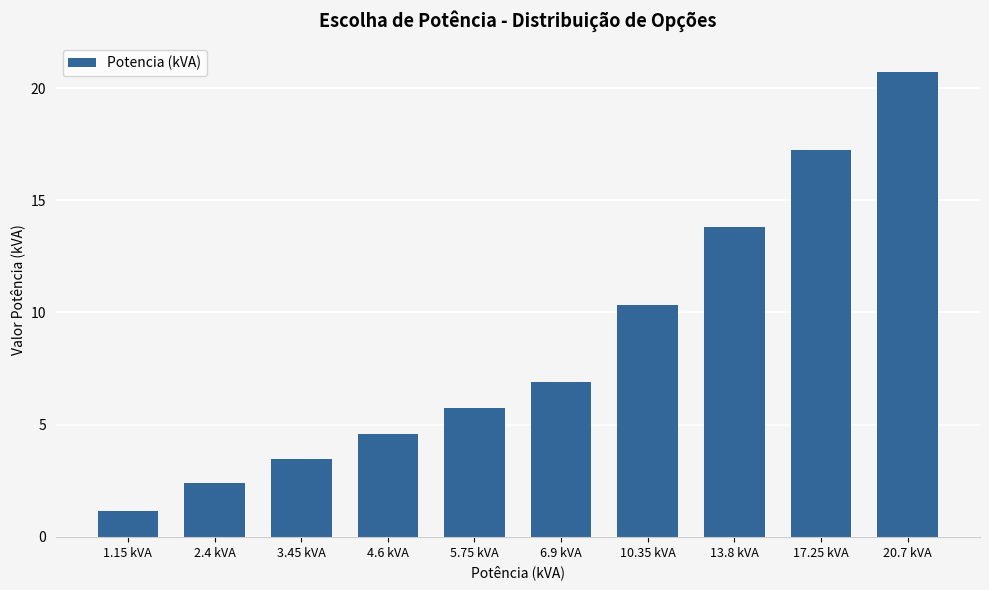

True or false: the data shows 24.9 at 17.25 kVA.

False